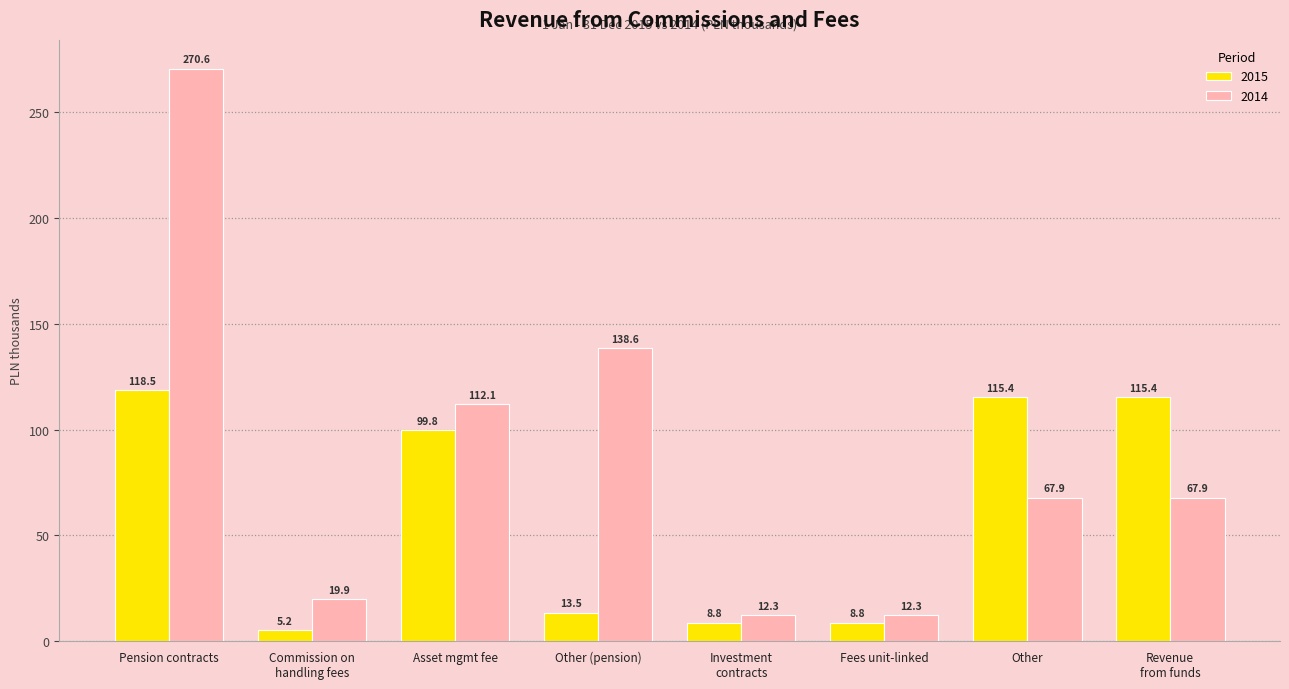

The value of 2015 at Other is 115.4. True or false?

True